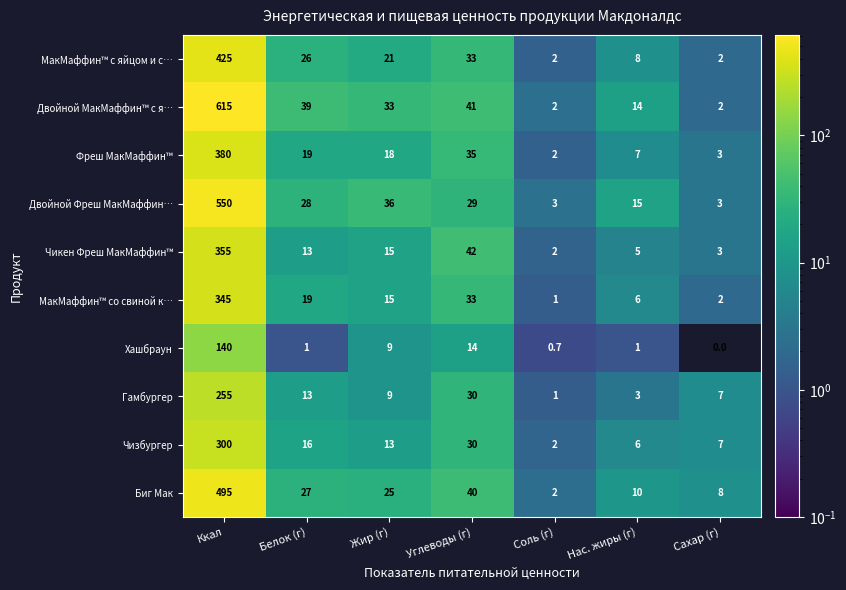

What is the difference between the Хашбраун values at Ккал and Сахар (г)?

140.0